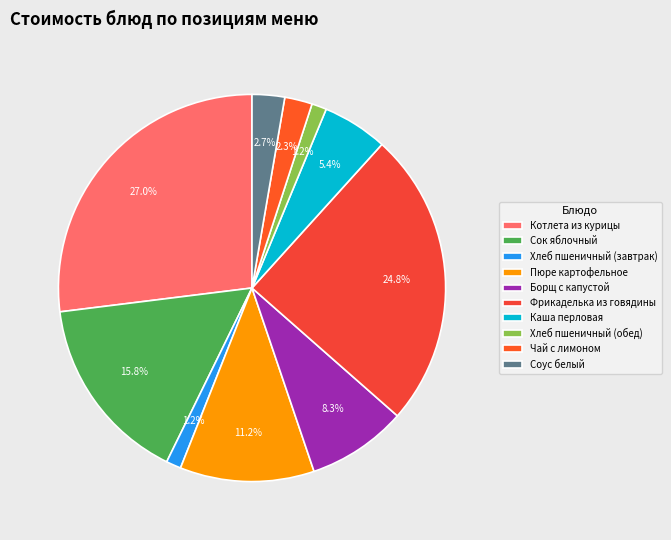

To the nearest percent, what portion does Котлета из курицы represent?

27%